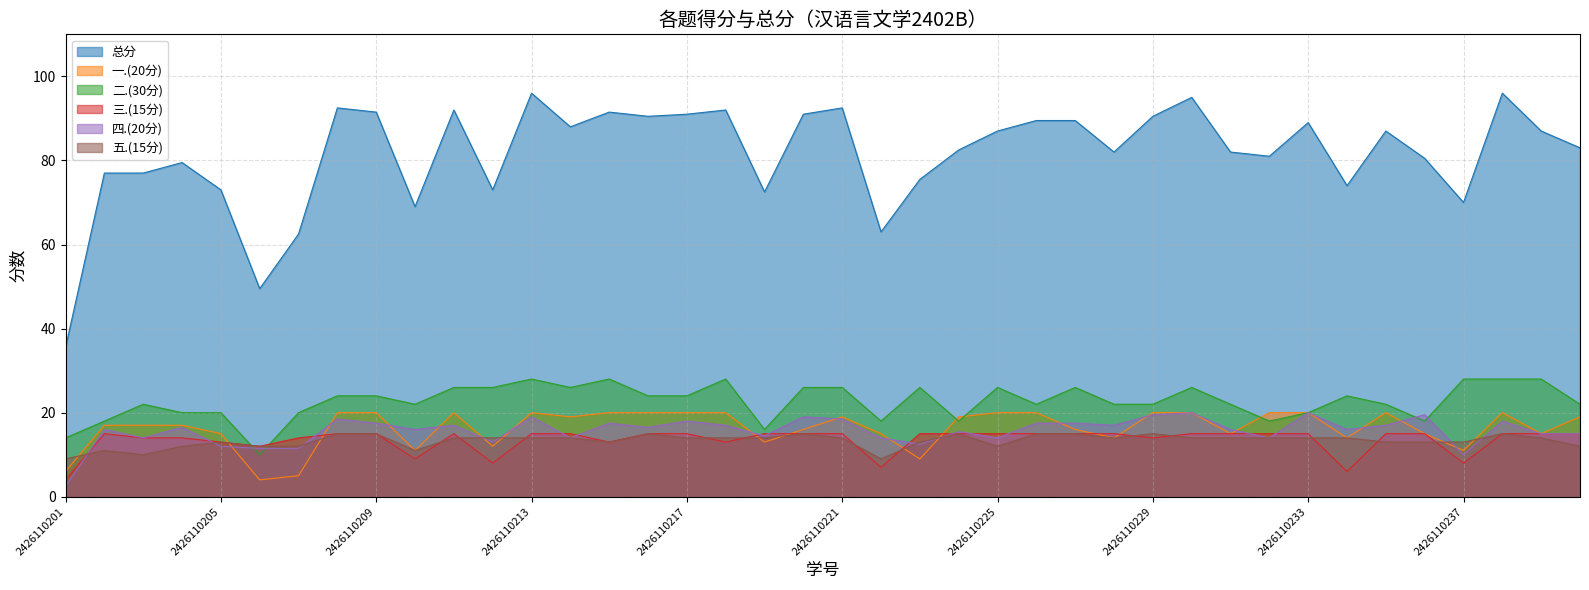

What is the approximate value of 总分 at 2426110228?

82.0